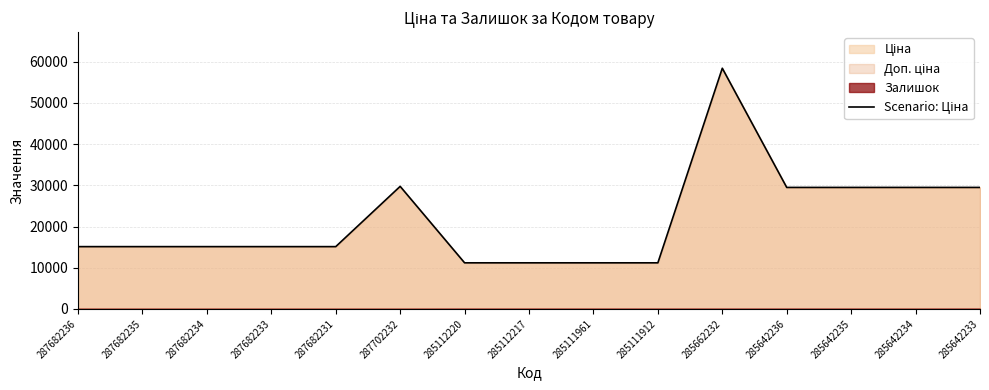

What is the approximate value at 285642234?

29491.5